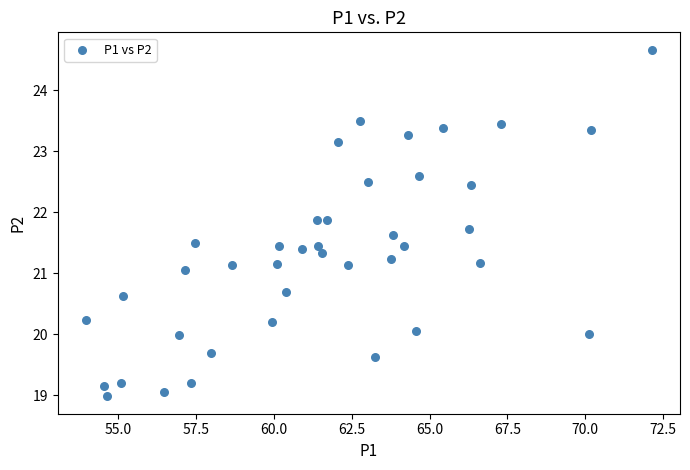

What is the range of Y values (max minus min)?

5.7